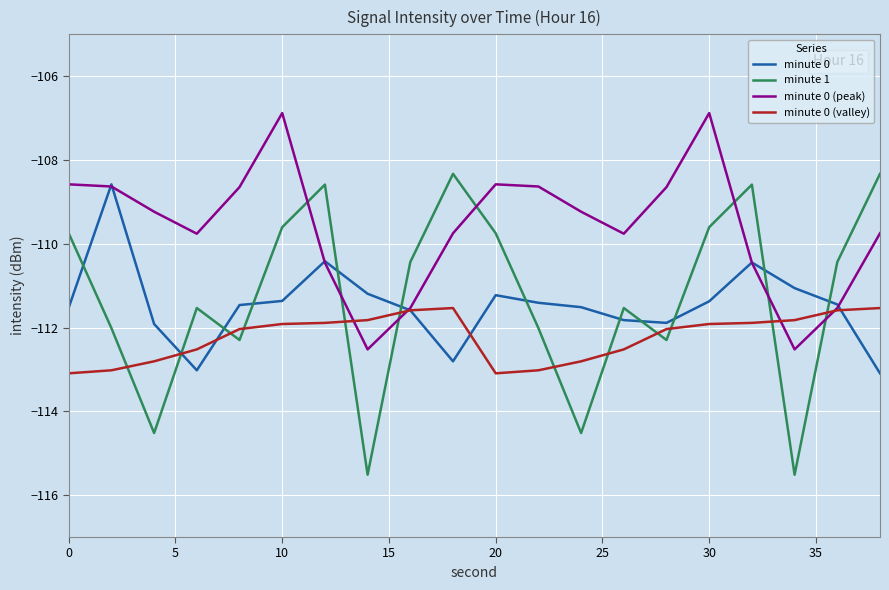

Which series has the widest spread of values?

minute 1